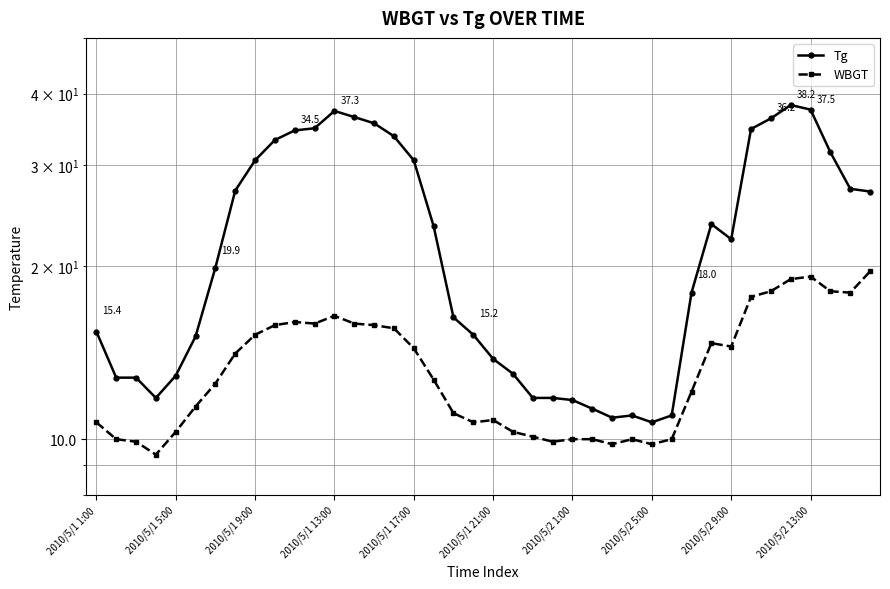

True or false: Tg and WBGT intersect in this chart.

False